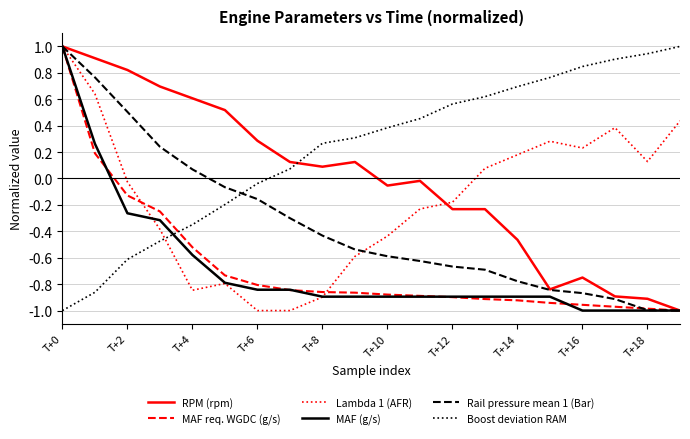

Which series has the largest total across all categories?

Boost deviation RAM